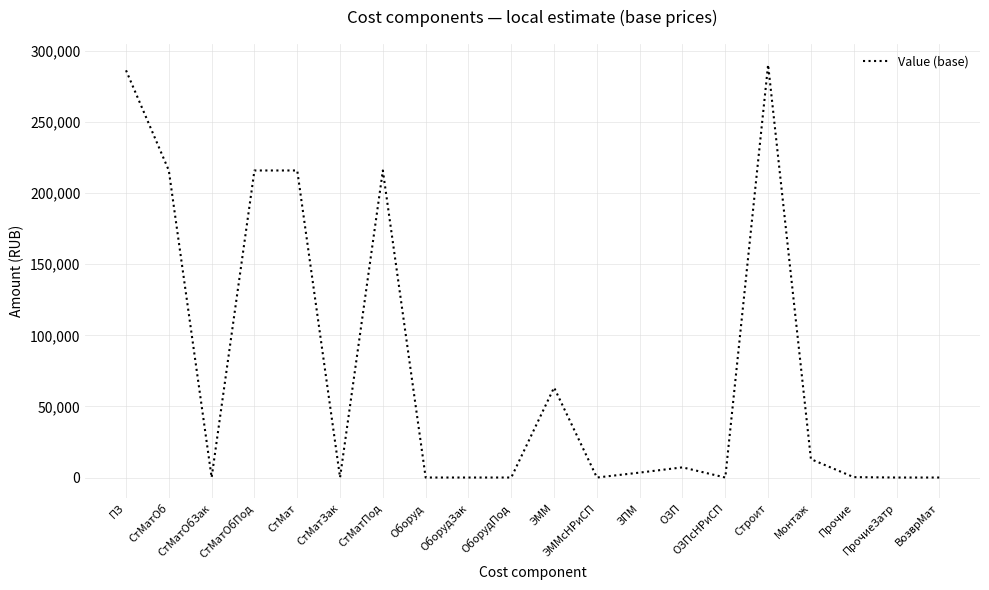

What is the difference between the maximum and minimum values?

290406.5